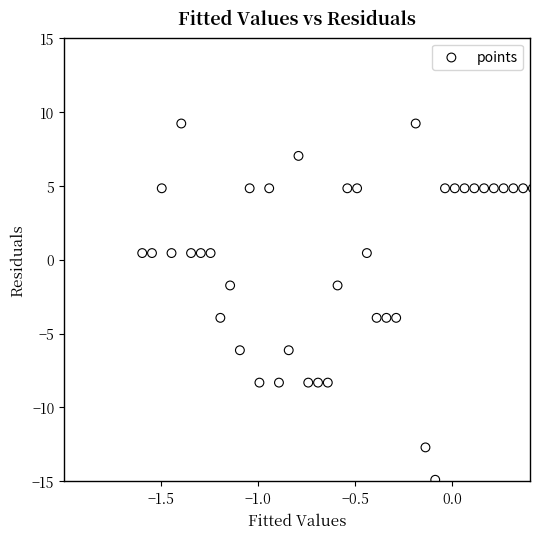

What is the range of Y values (max minus min)?

24.1